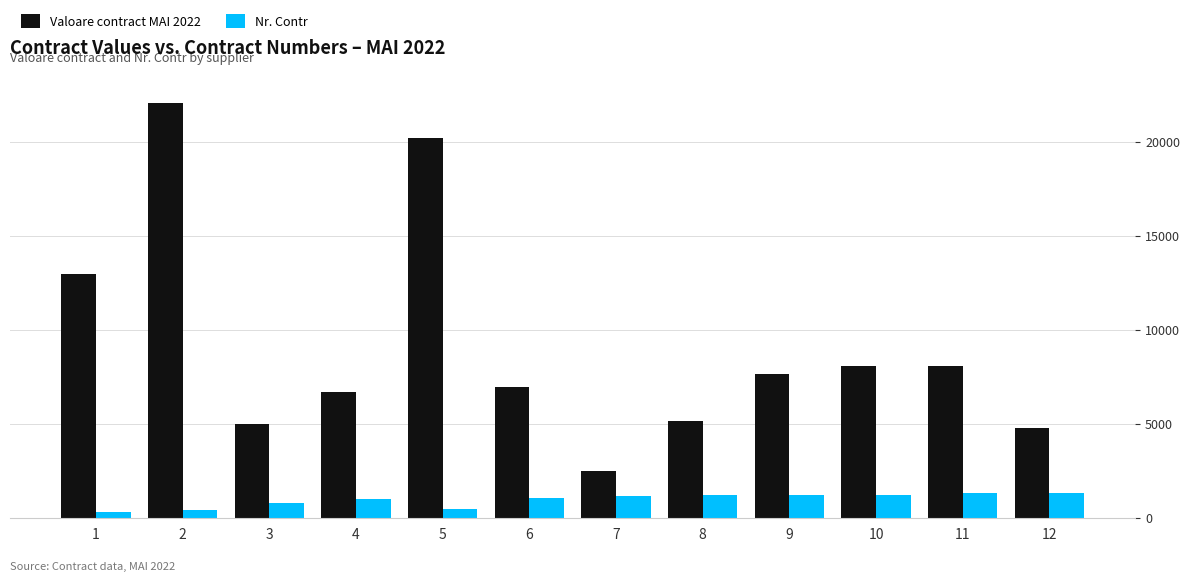

List the series in order of their peak value, highest first.

Valoare contract MAI 2022, Nr. Contr